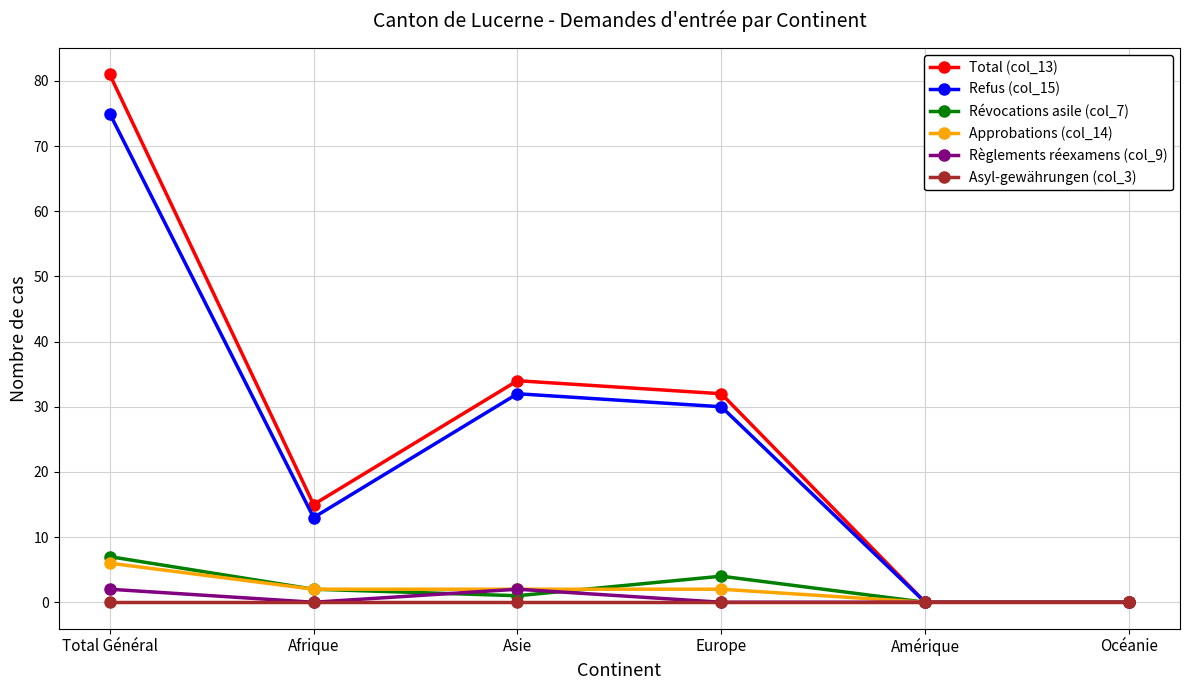

What are all the series names shown in the legend?

Total (col_13), Refus (col_15), Révocations asile (col_7), Approbations (col_14), Règlements réexamens (col_9), Asyl-gewährungen (col_3)